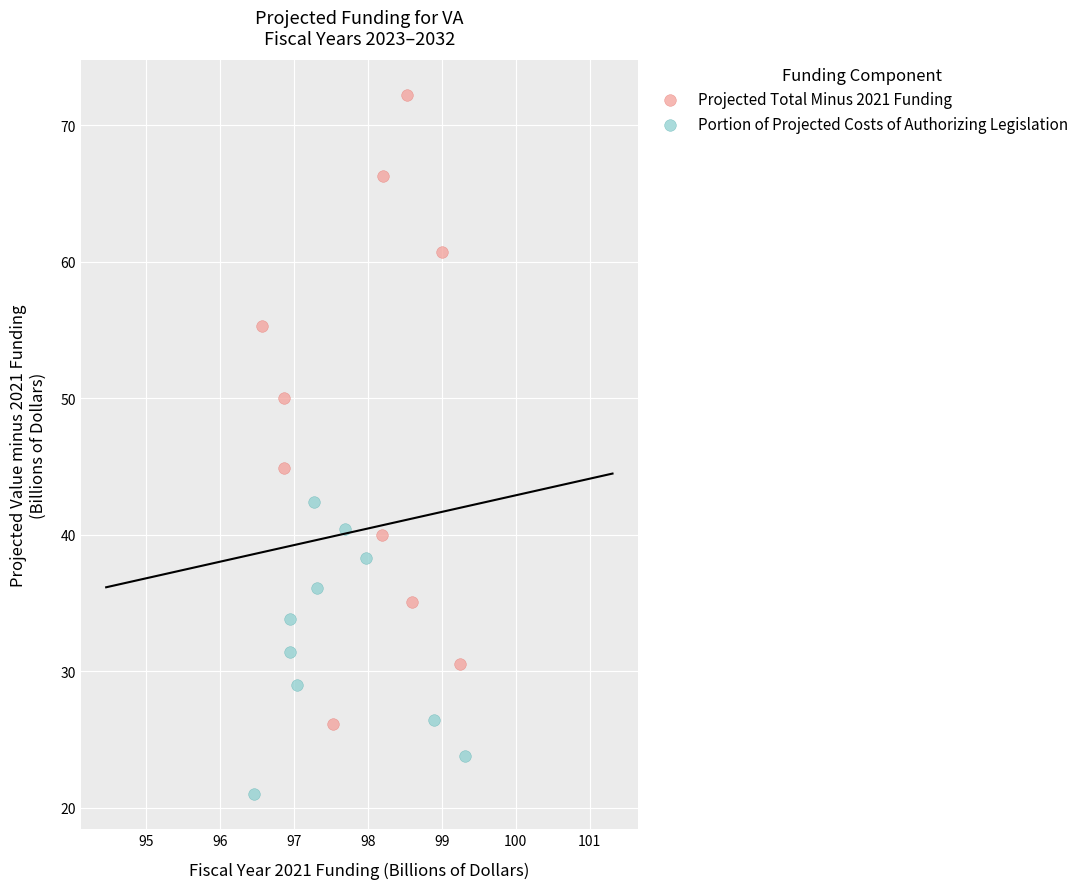

Which series contains the lowest Y value?

Portion of Projected Costs of Authorizing Legislation